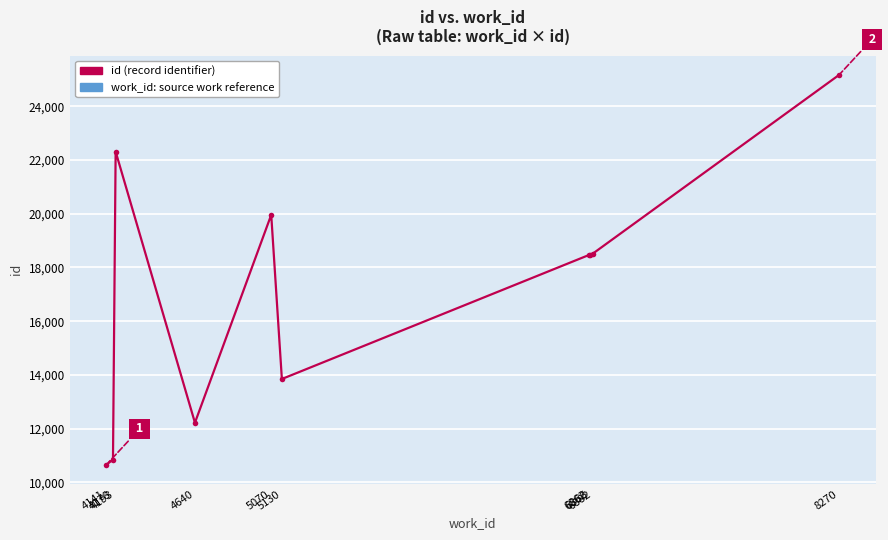

What is the average value?

17046